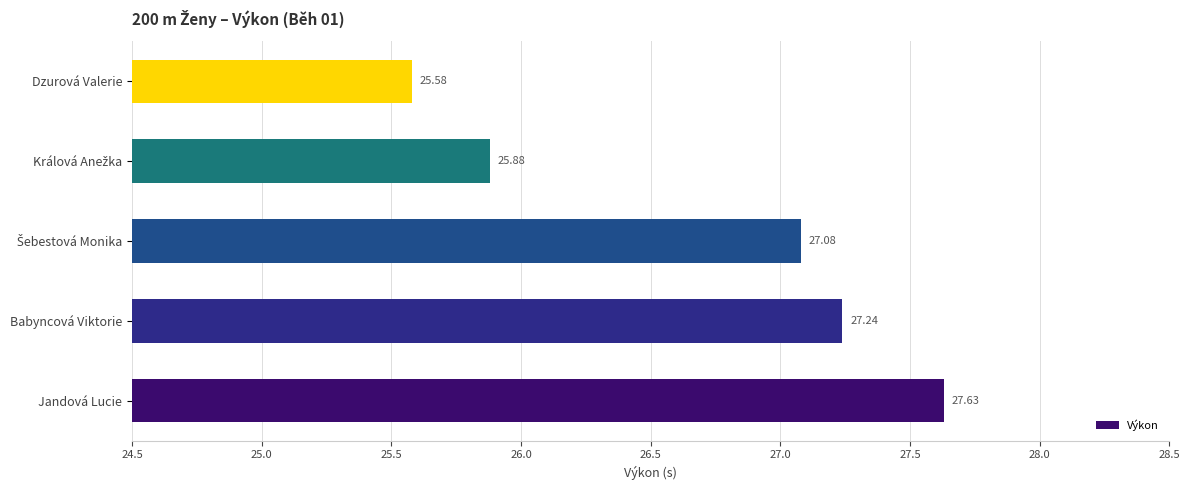

Count the number of data series in this chart.

1